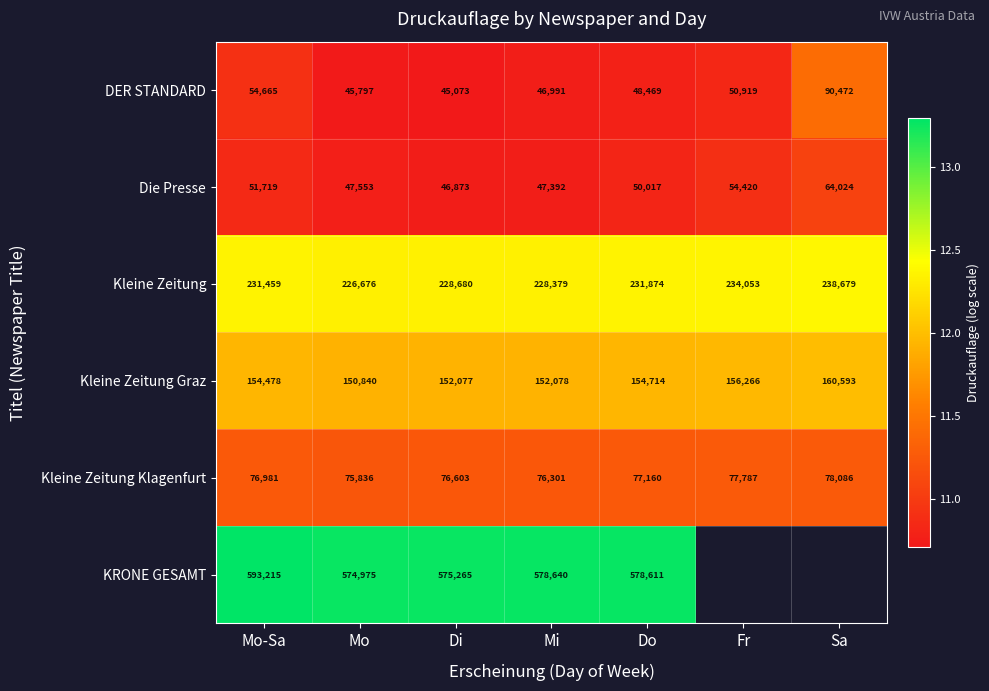

At how many categories does at least one series exceed 12?

7